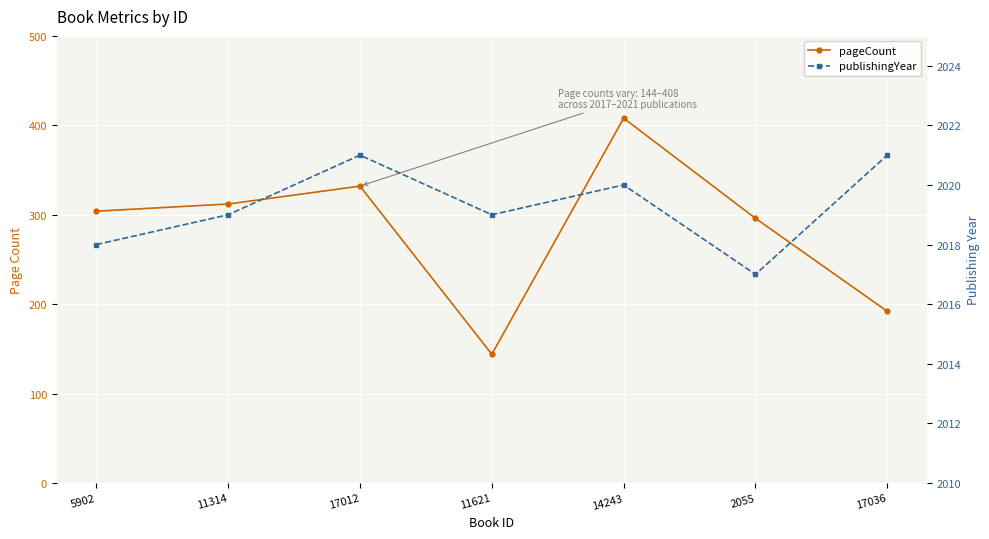

What is the label of the 1st point from the left?

5902